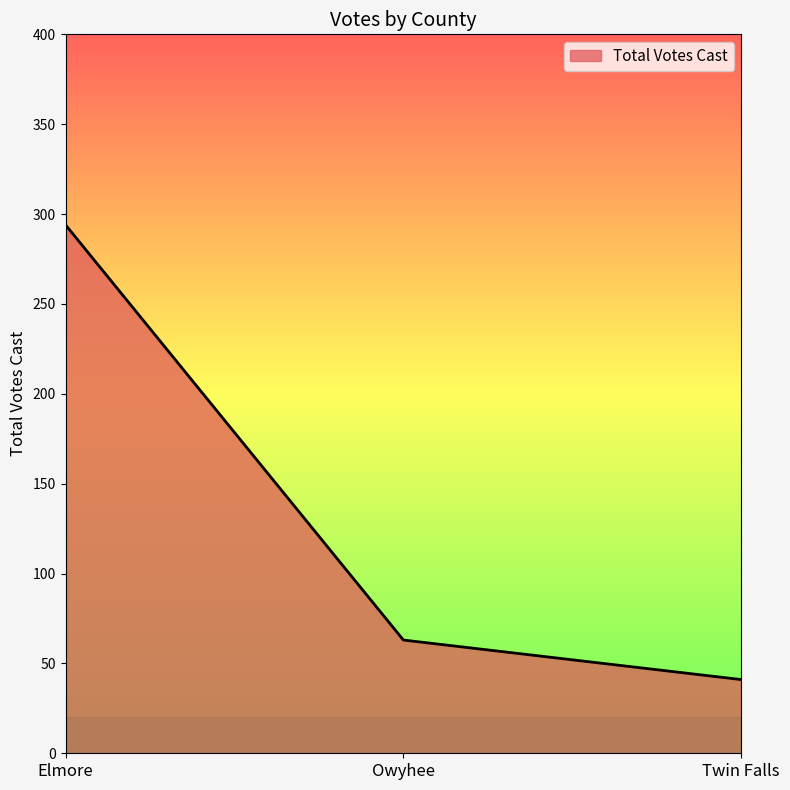

What is the sum of the values at Elmore and Owyhee?

357